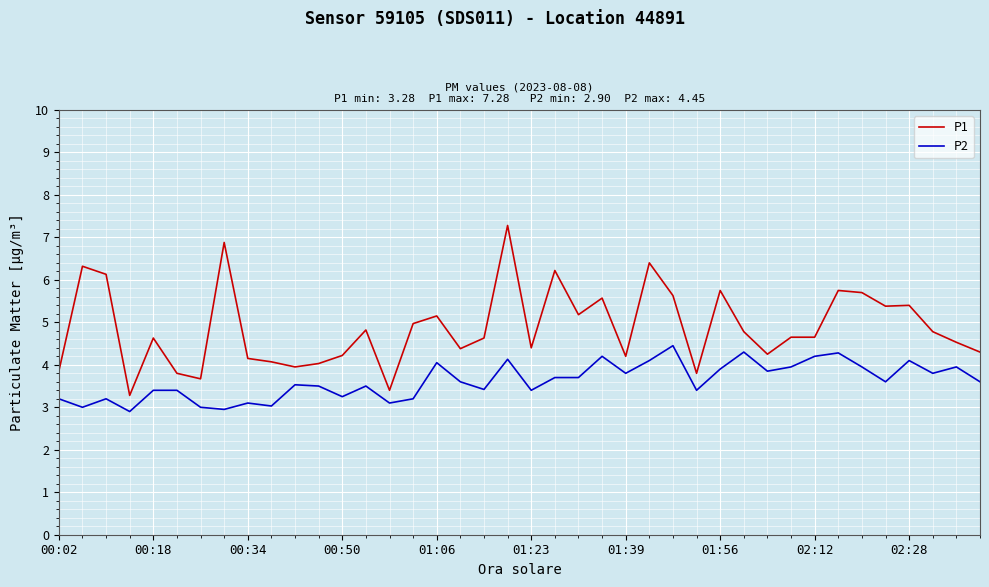

Which series has the largest range (max minus min)?

P1